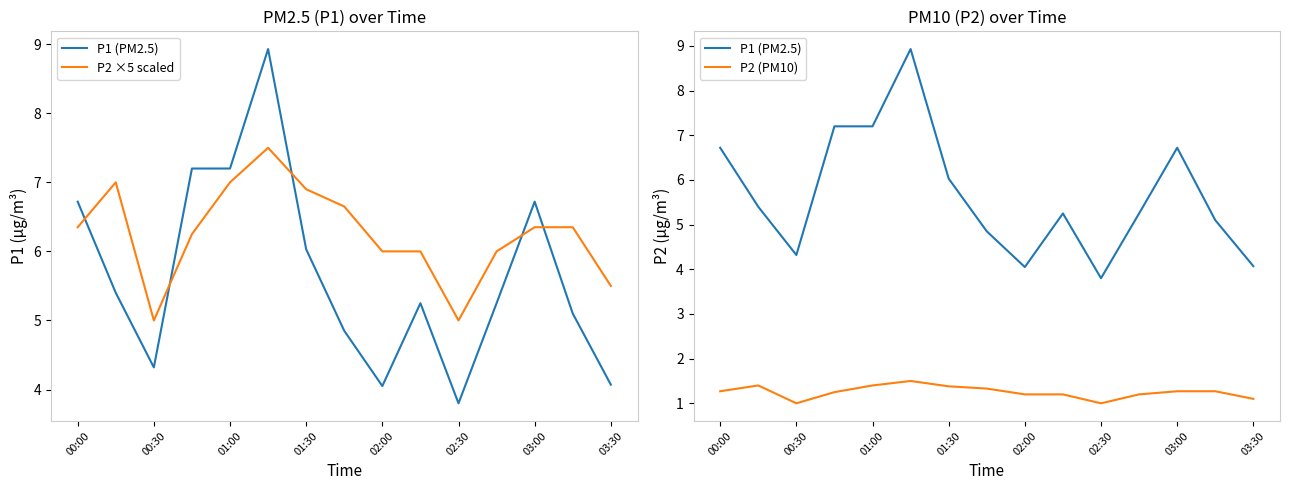

Which series changed the most between 10 and 13?

P2 ×5 scaled